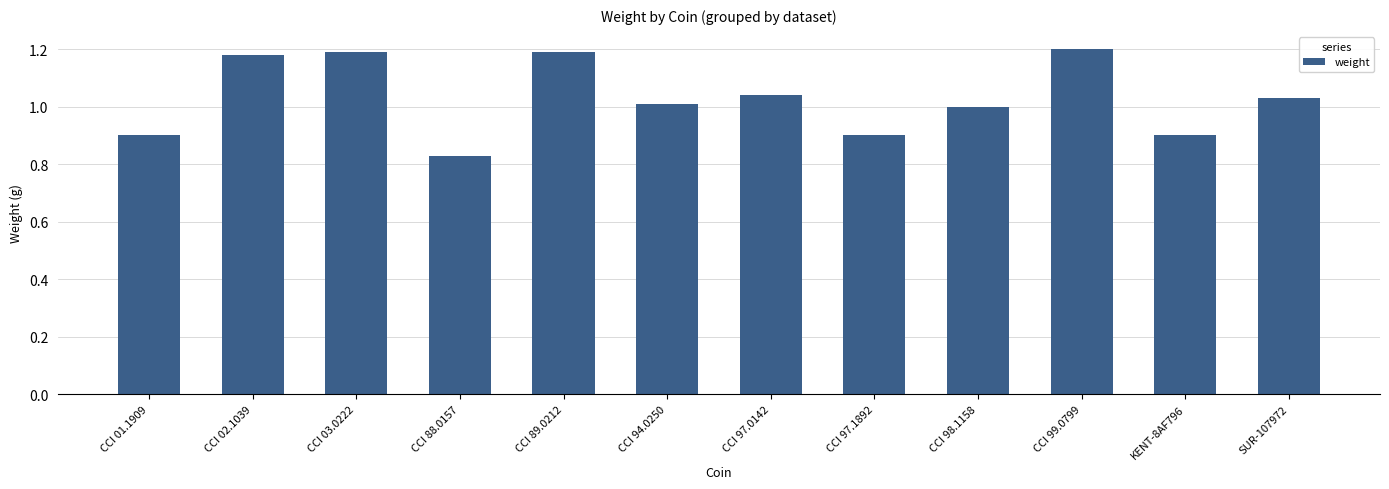

What is the label of the 1st bar from the left?

CCI 01.1909